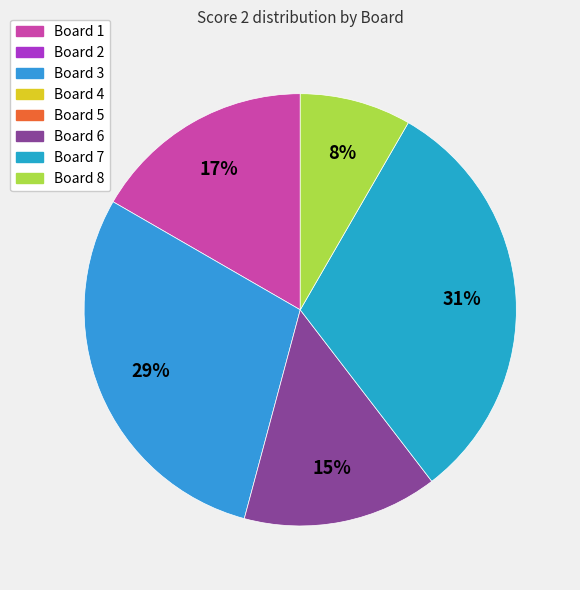

Which category has the smallest portion of the pie?

Board 2